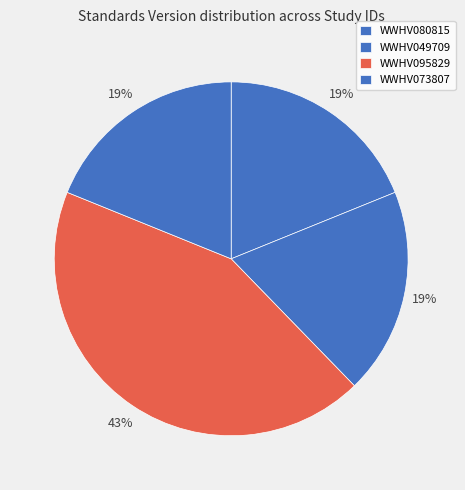

Rank the categories by value from highest to lowest.

WWHV095829, WWHV080815, WWHV049709, WWHV073807